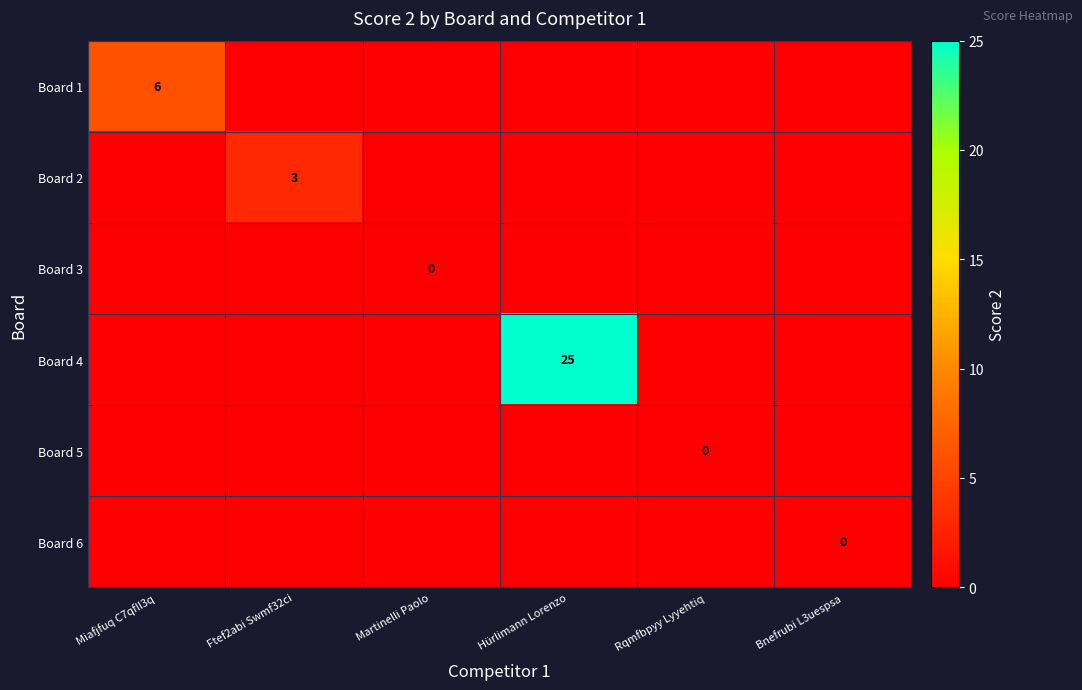

True or false: Board 4 has a value of 34 at Hürlimann Lorenzo.

False